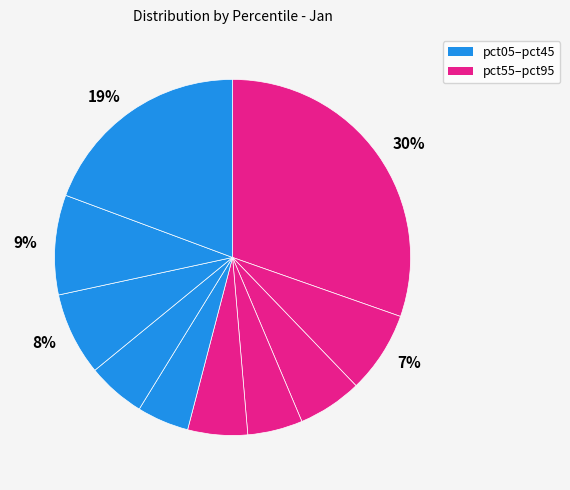

How many segments does this pie chart have?

10